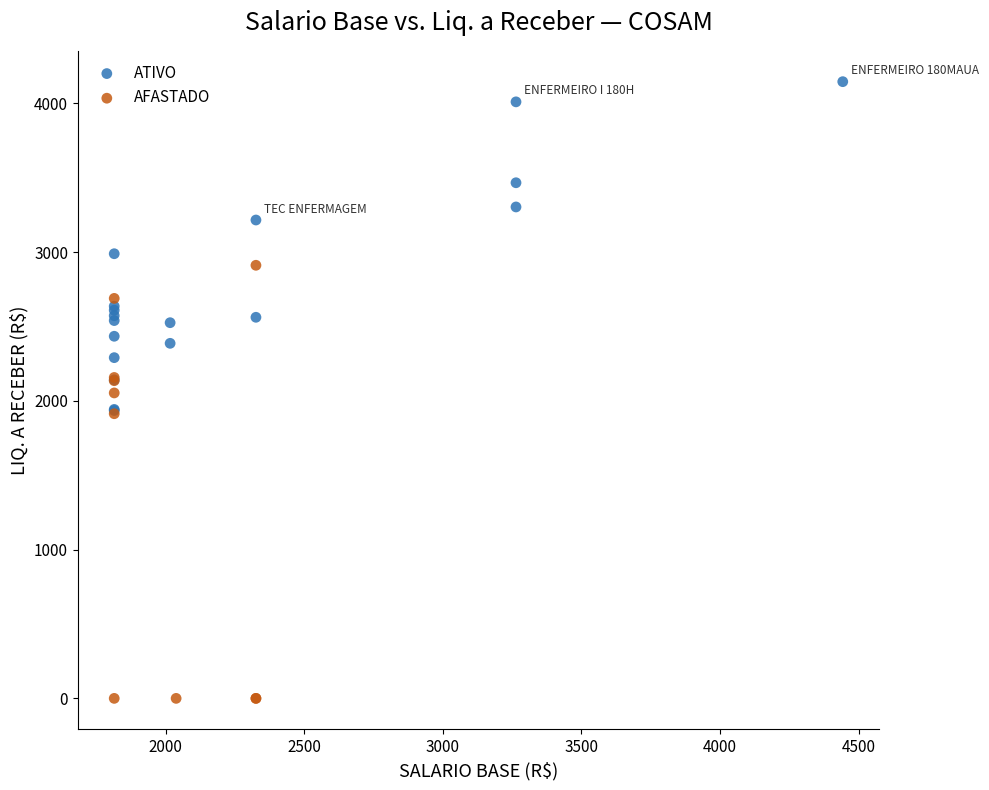

Which series reaches the maximum Y coordinate?

ATIVO